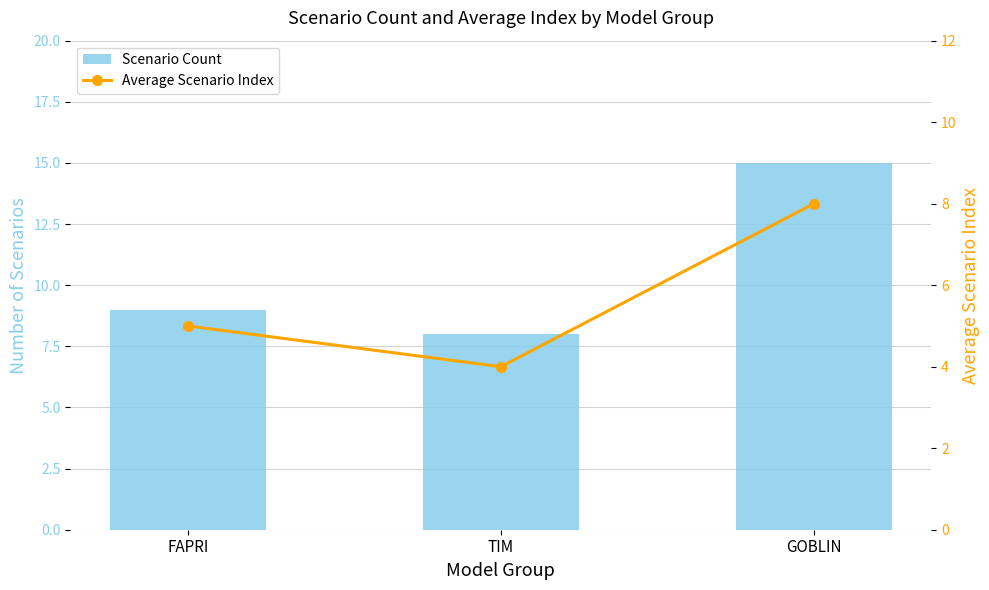

How many Scenario Count values are between 8 and 15?

3